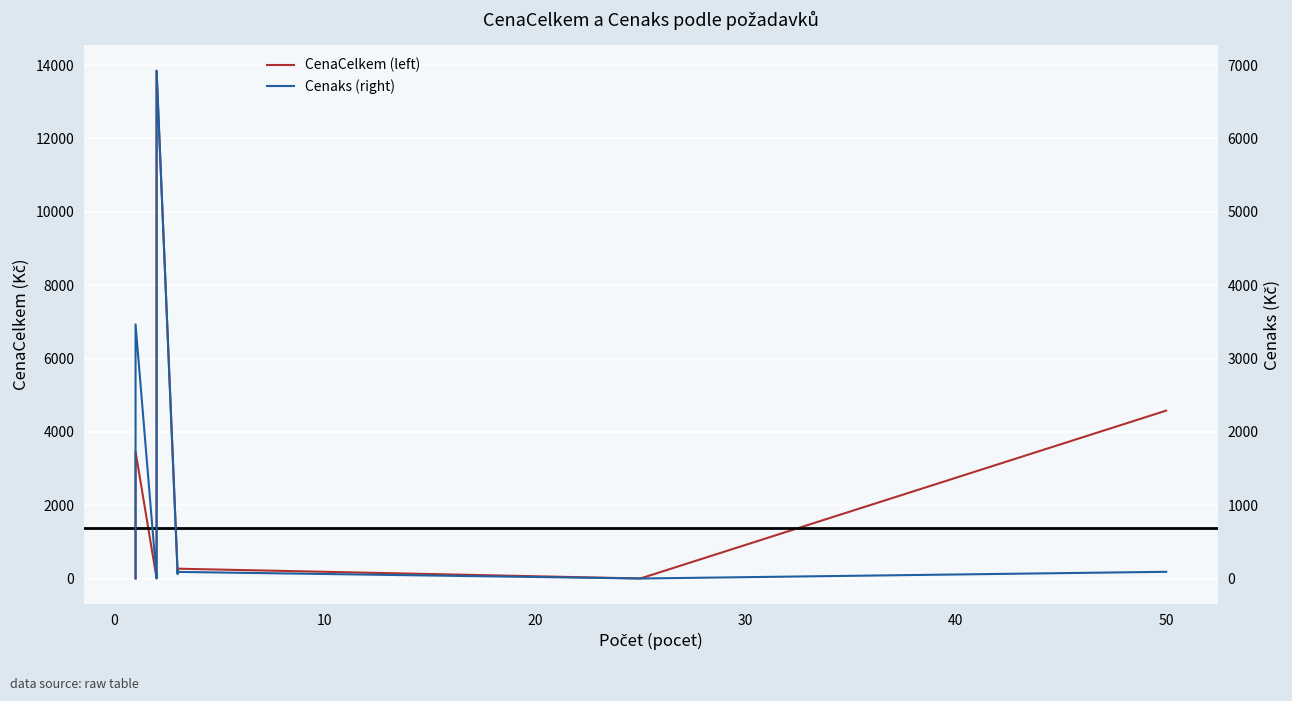

How many lines are shown in the chart?

2